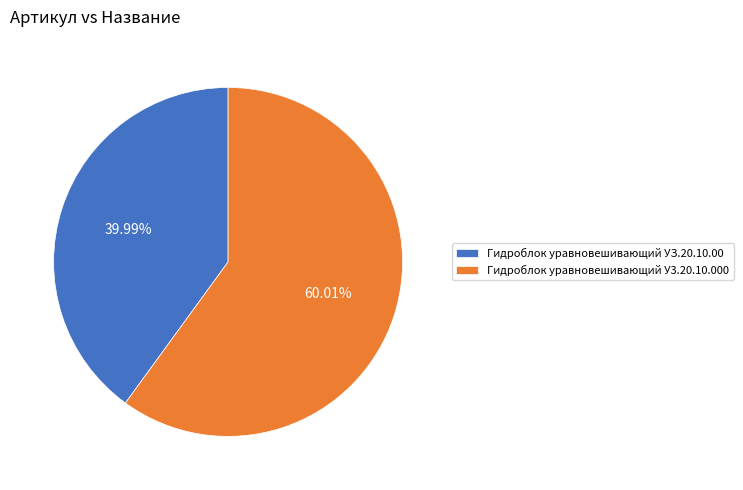

Which slice is the largest?

Гидроблок уравновешивающий У3.20.10.000